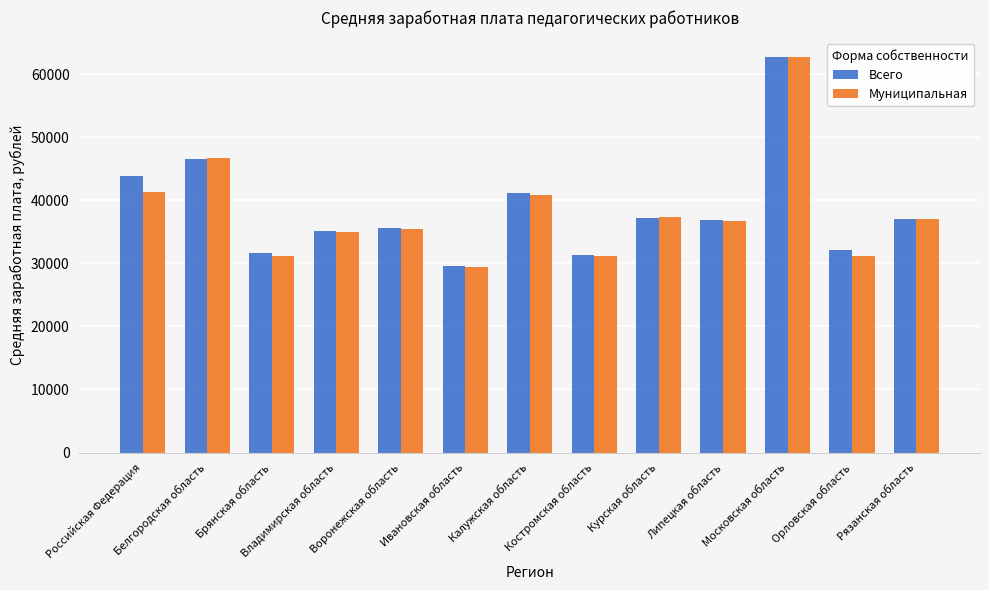

Which series has the largest range (max minus min)?

Муниципальная